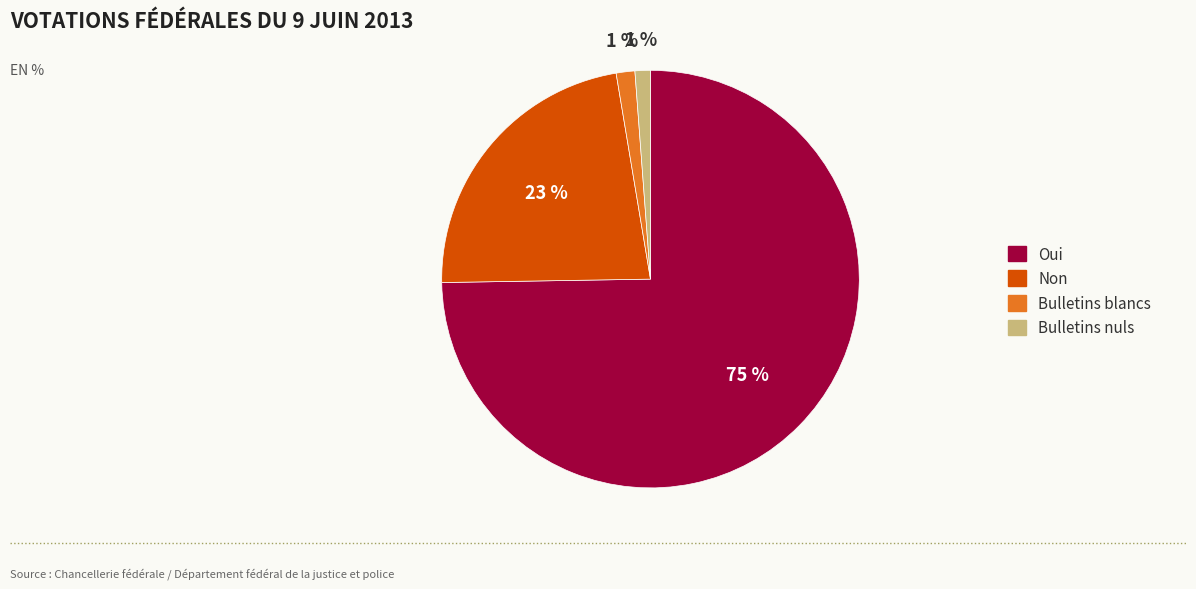

What is the majority slice?

Oui